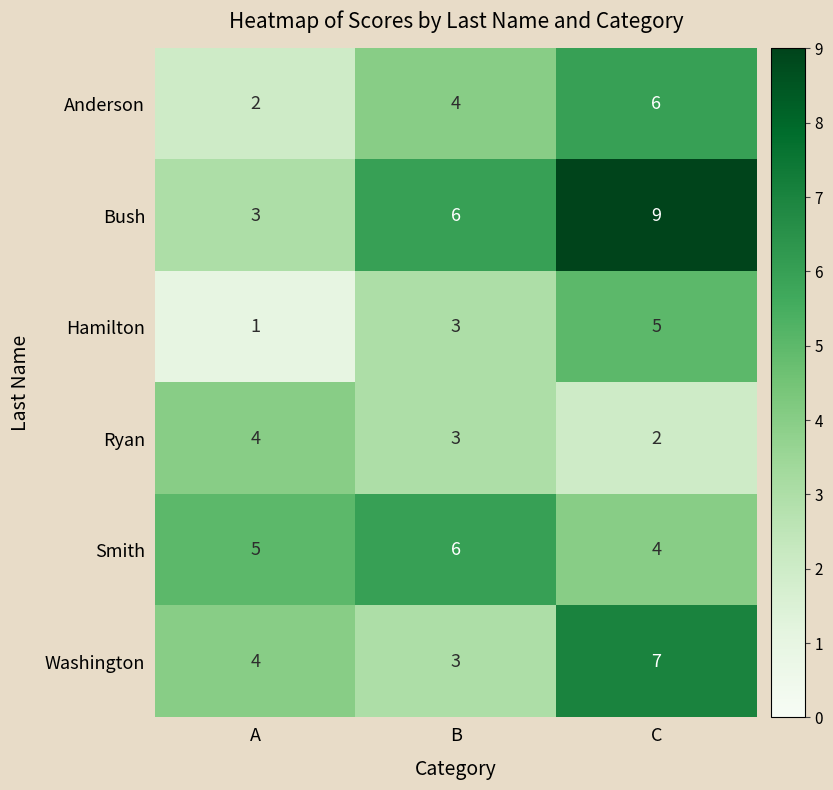

What is the total value across all series at A?

19